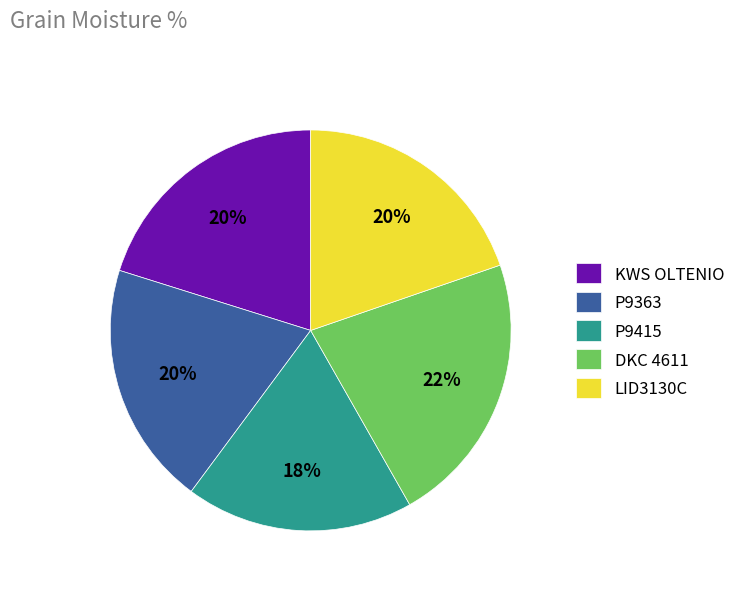

Does any single category account for the majority?

No